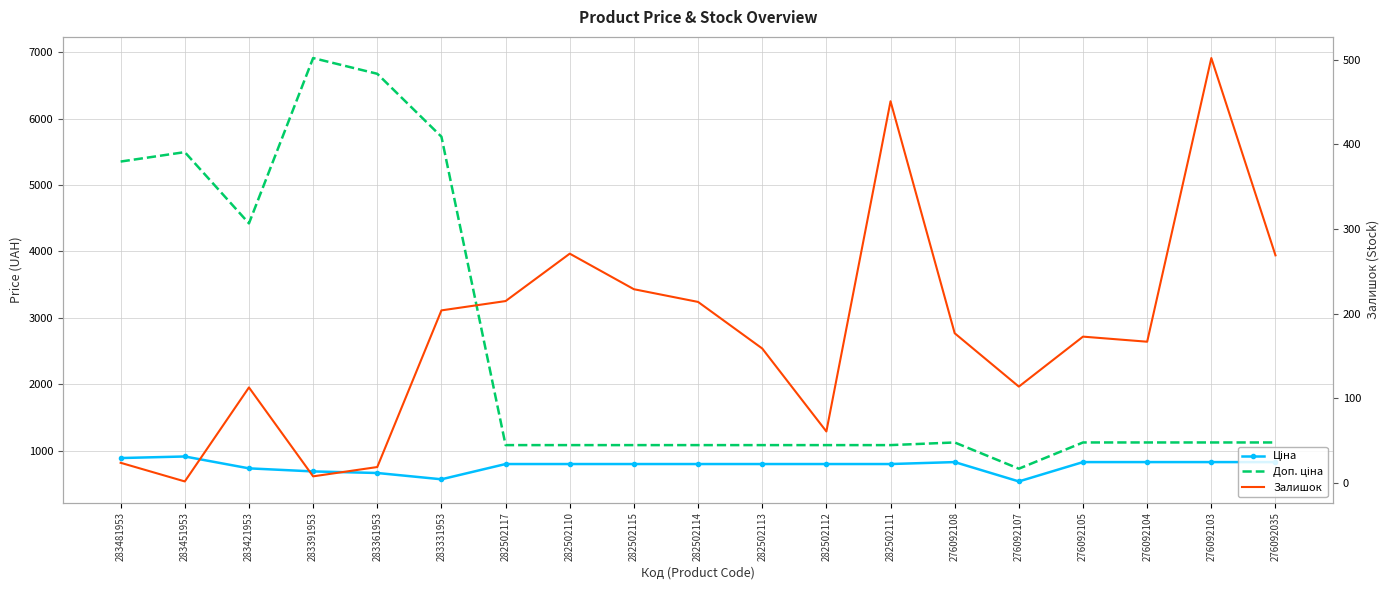

Between 276092035 and 276092107, which is larger?

276092035